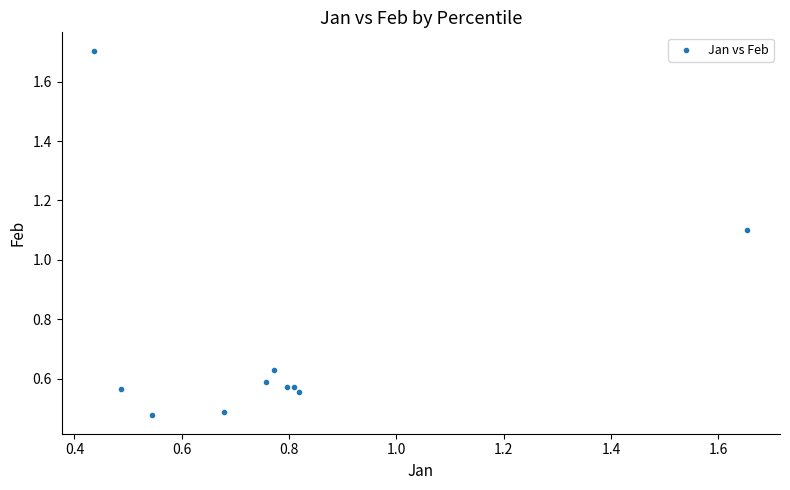

What is the average Y value?

0.7